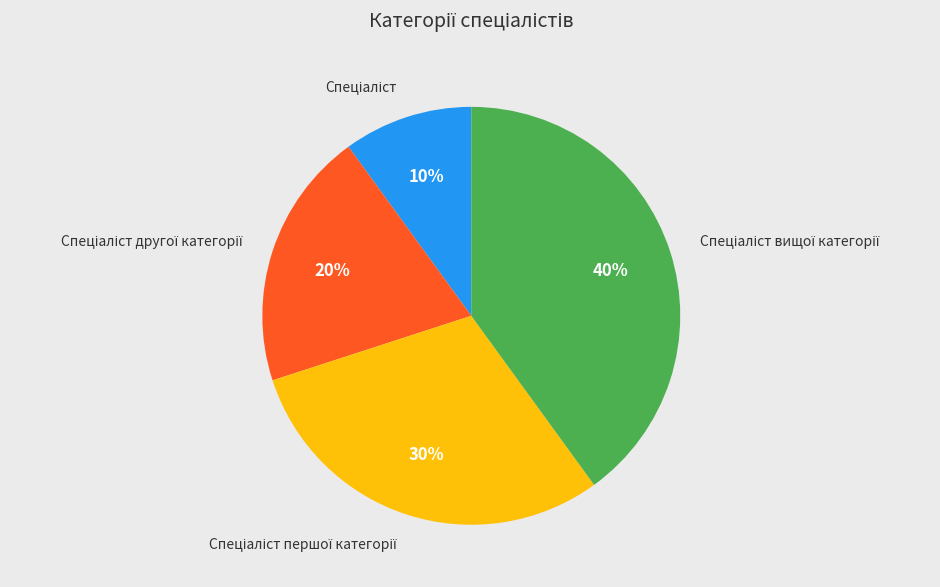

To the nearest percent, what is the difference between the largest and smallest slice percentages?

30%